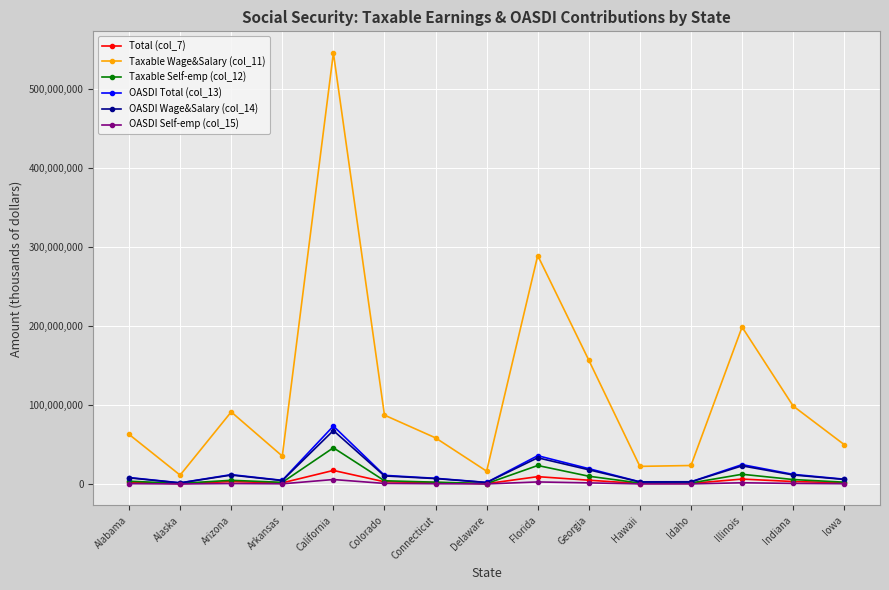

Which series has the largest total across all categories?

Taxable Wage&Salary (col_11)